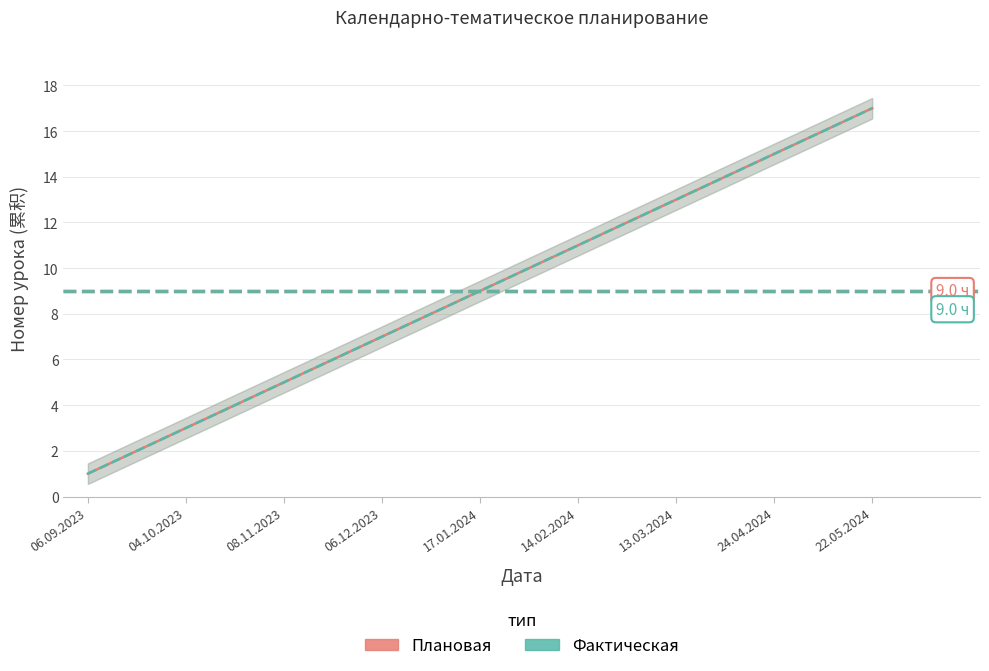

What is the maximum value for Плановая?

17